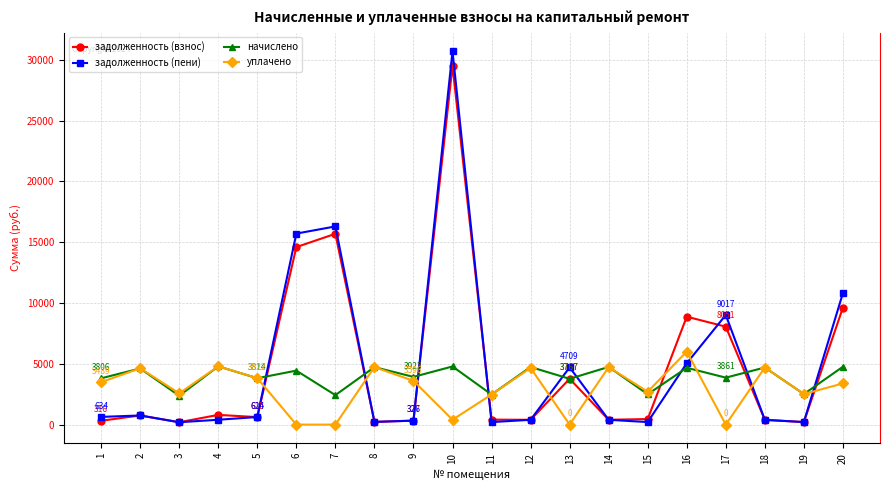

What is the difference between the maximum and minimum values in the задолженность (взнос) series?

29307.0